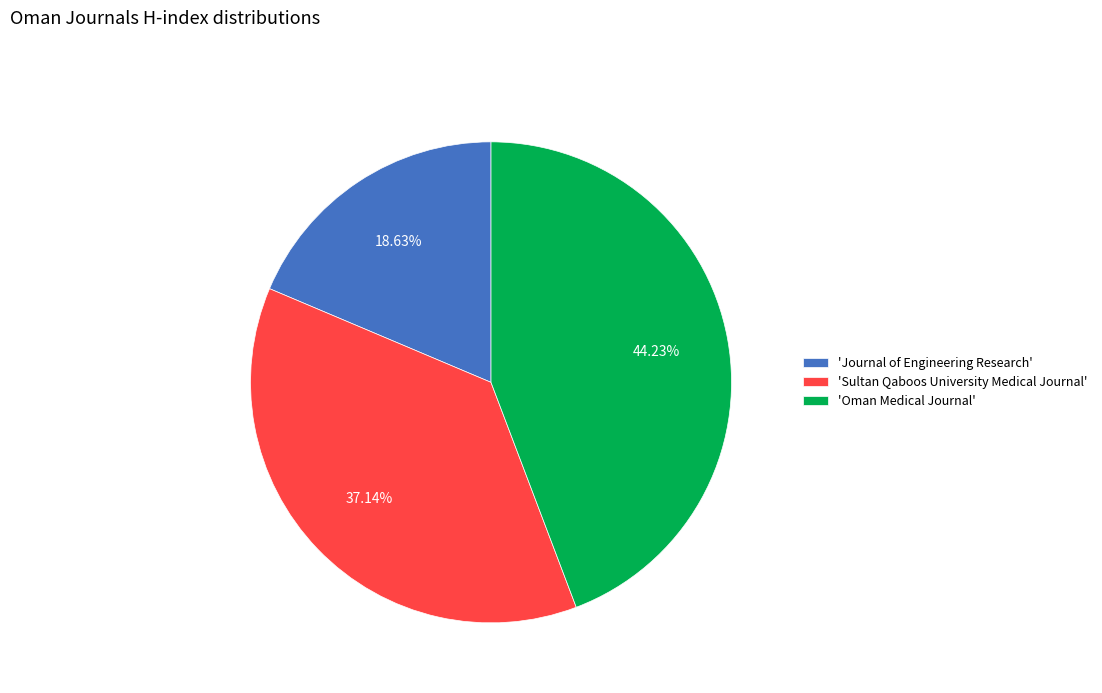

Between 'Oman Medical Journal' and 'Sultan Qaboos University Medical Journal', which is larger?

'Oman Medical Journal'